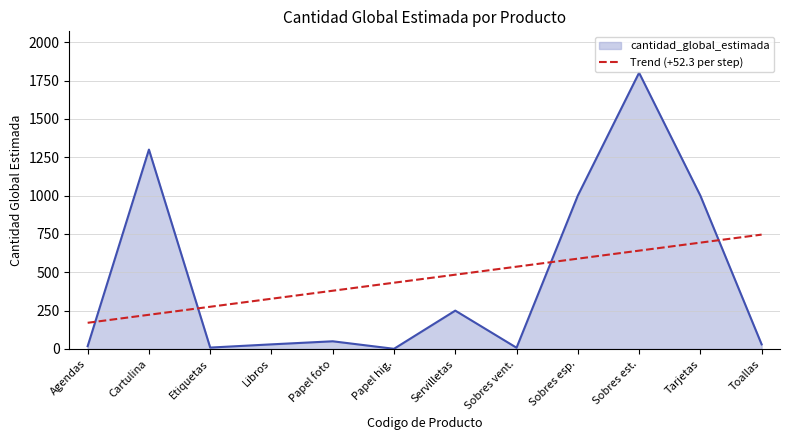

At which category does the chart reach its peak across all series?

Sobres est.